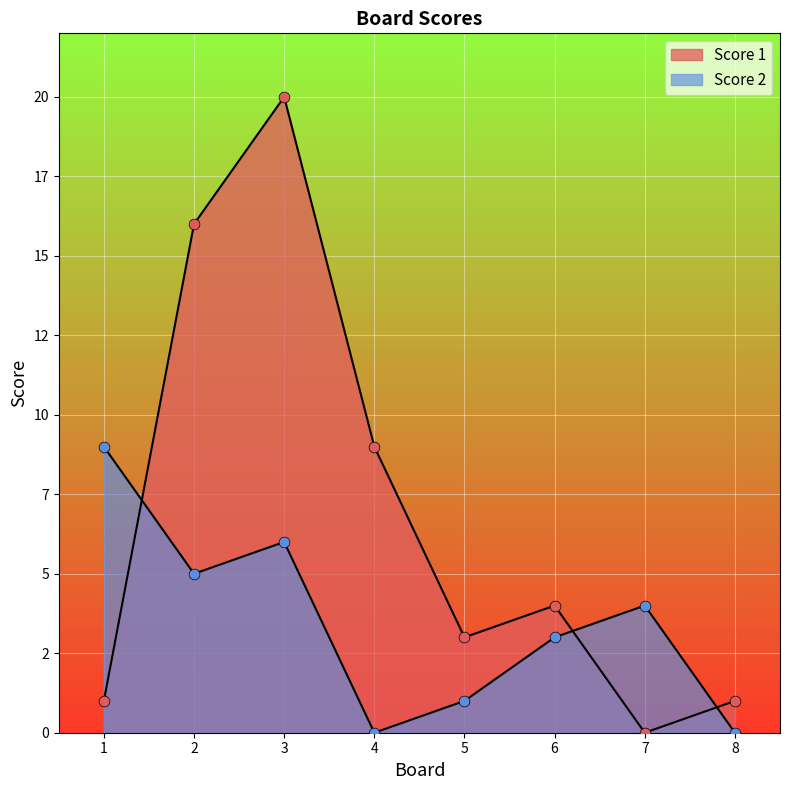

Which series has the largest total across all categories?

Score 1